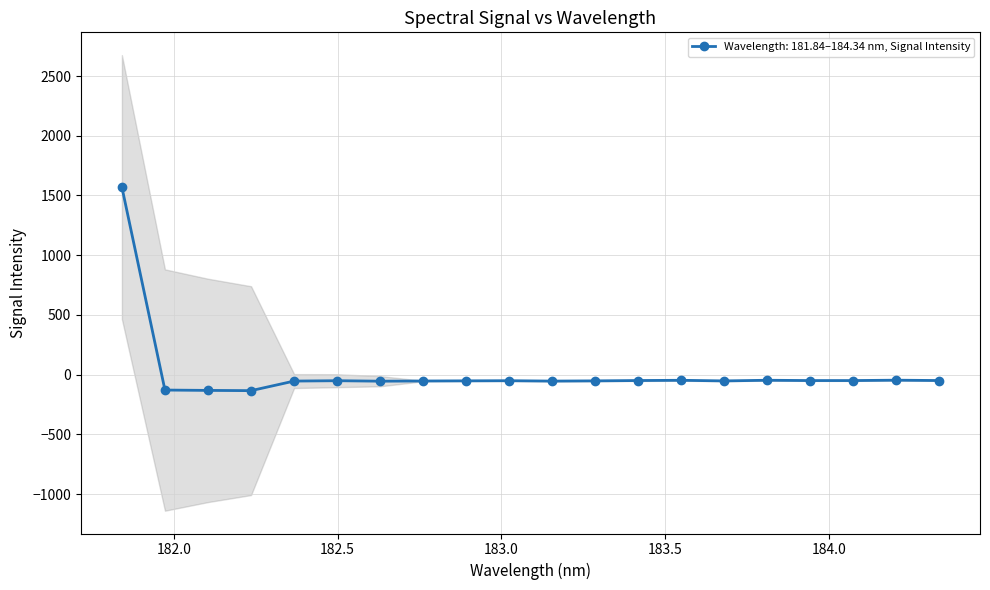

Reading left to right, list all the values displayed in this chart.

181.8418=1570.0	181.9732053322=-128.8	182.1045947288=-131.8	182.2359681898=-133.8	182.3673257152=-53.7	182.498667305=-50.5	182.6299929592=-54.6	182.7613026778=-53.0	182.8925964608=-51.7	183.0238743082=-50.6	183.15513622=-53.8	183.2863821962=-51.9	183.4176122368=-49.1	183.5488263418=-47.1	183.6800245112=-52.3	183.811206745=-46.8	183.9423730432=-49.4	184.0735234058=-49.3	184.2046578328=-46.2	184.3357763242=-49.1